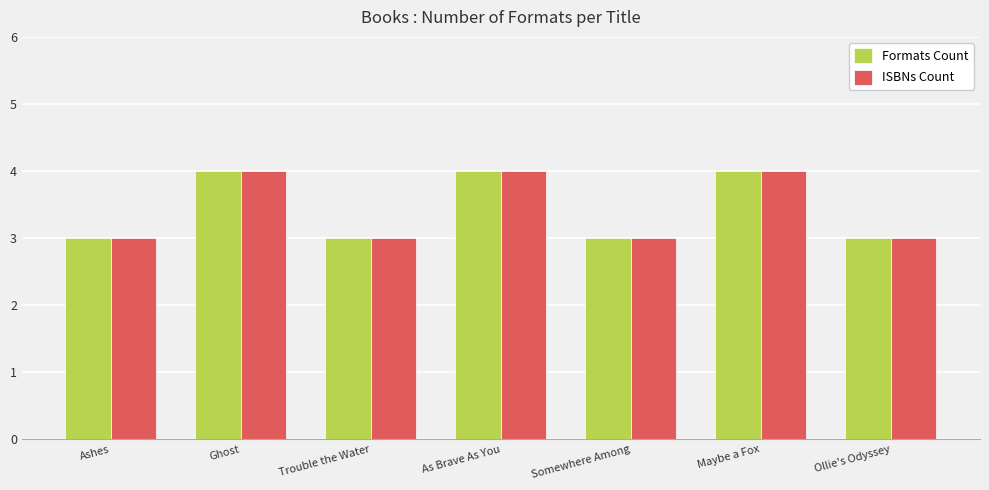

How many bars are there in each group?

2